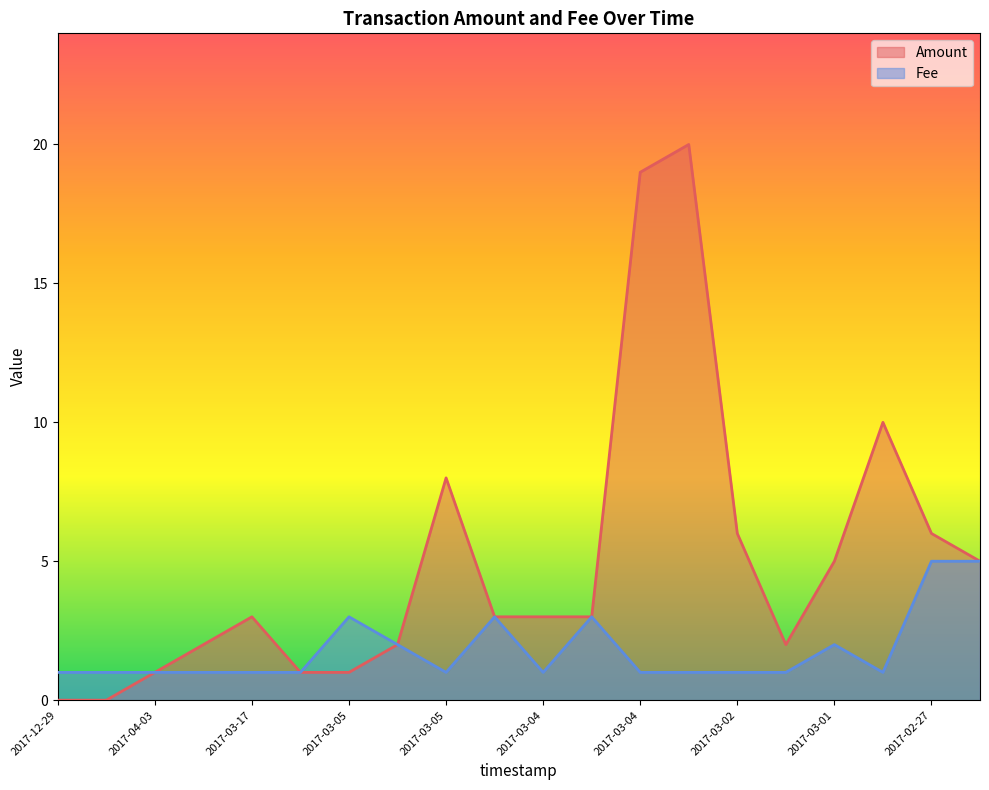

List the series in order of their overall mean, highest first.

Amount, Fee